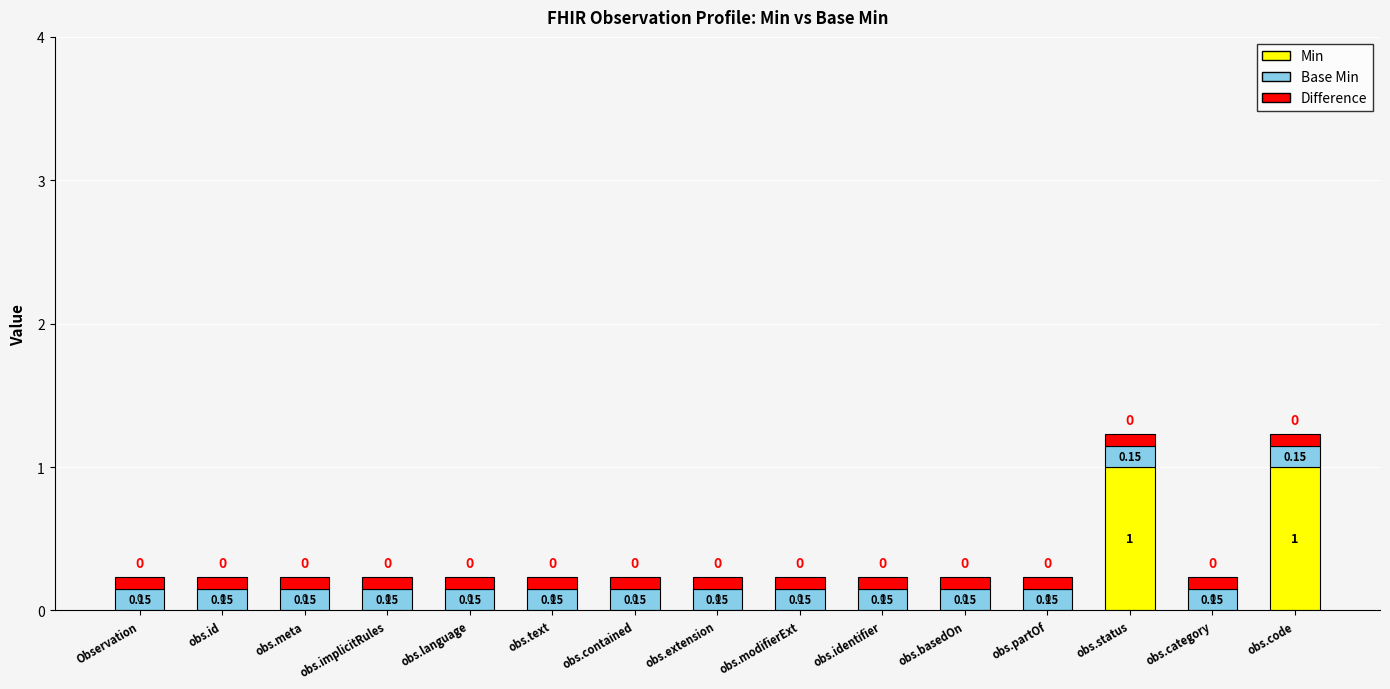

What are all the series names shown in the legend?

Min, Base Min, Difference